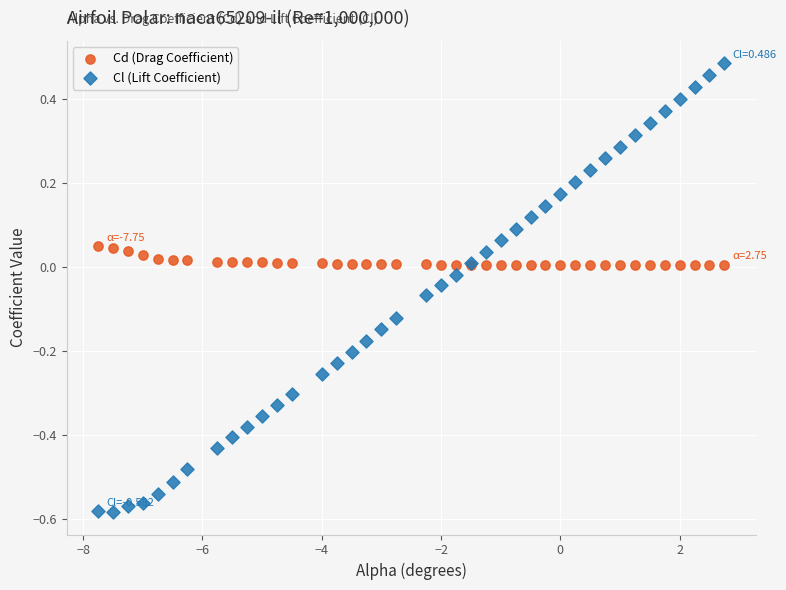

Which series has the widest spread of Y values?

Cl (Lift Coefficient)